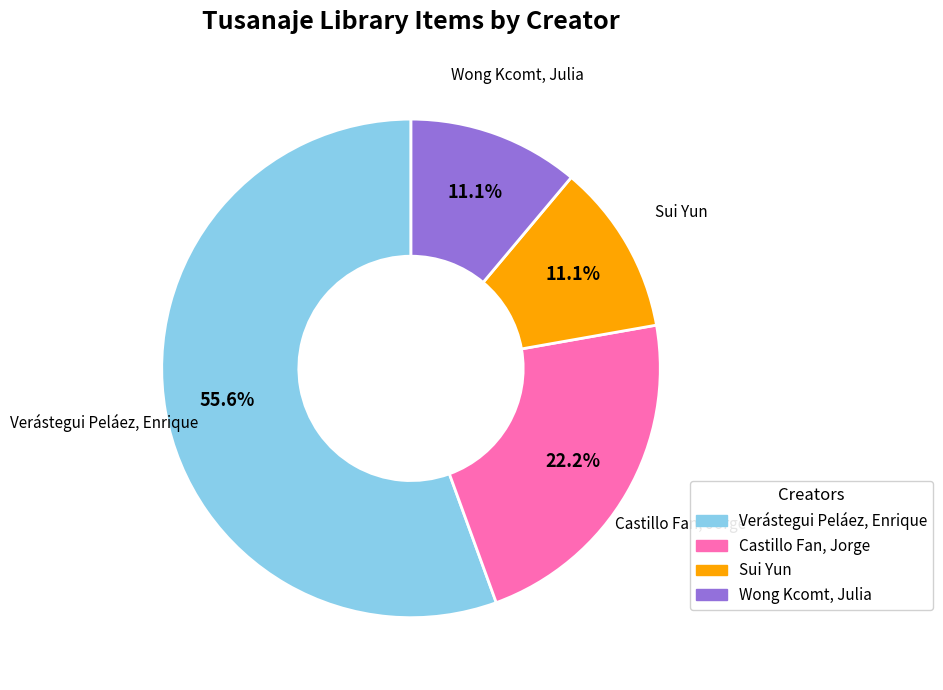

Is there a majority slice in this chart?

Yes